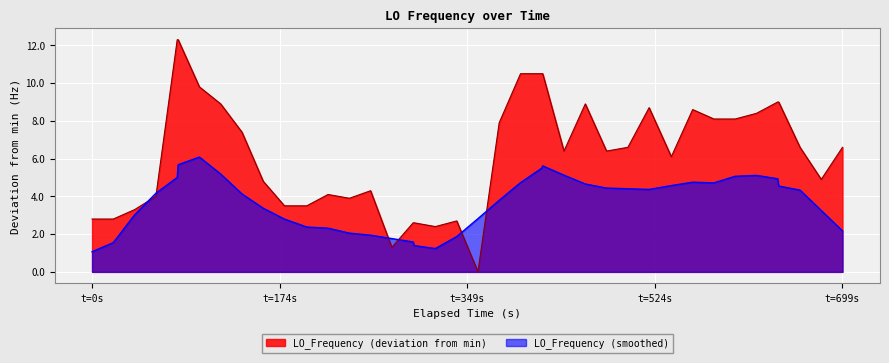

What is the difference between the maximum and minimum values?

12.3